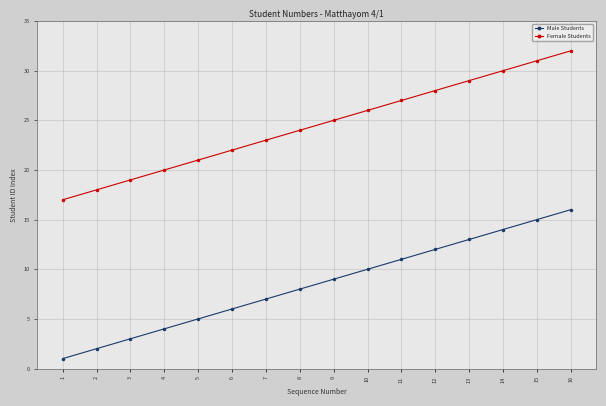

Reading left to right, extract all data points from this chart.

Male Students: 1=1	2=2	3=3	4=4	5=5	6=6	7=7	8=8	9=9	10=10	11=11	12=12	13=13	14=14	15=15	16=16
Female Students: 1=17	2=18	3=19	4=20	5=21	6=22	7=23	8=24	9=25	10=26	11=27	12=28	13=29	14=30	15=31	16=32